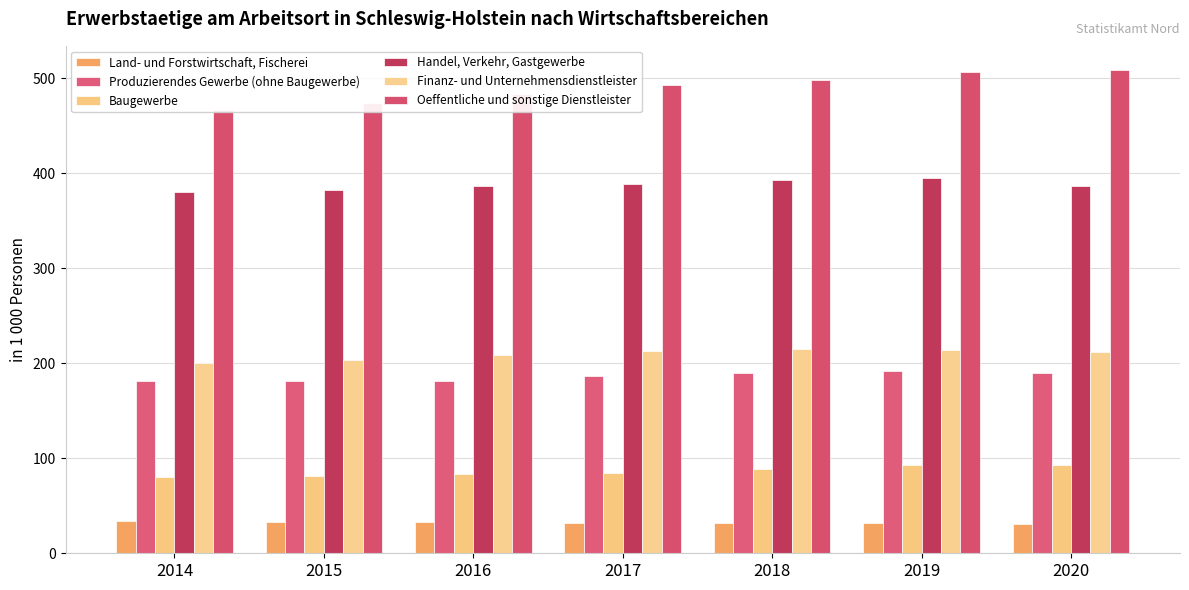

Is it true that Produzierendes Gewerbe (ohne Baugewerbe) equals 319.0 at 2020?

False